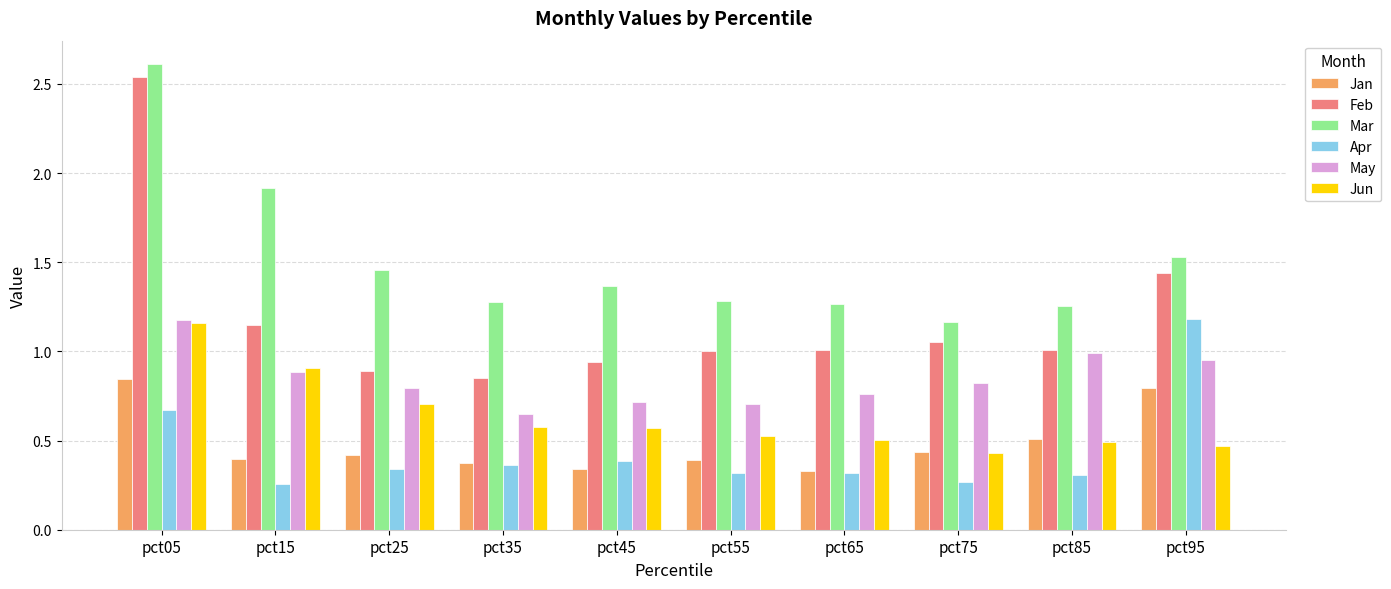

Is the value of Mar at pct25 greater than the value of Jun at pct35?

Yes